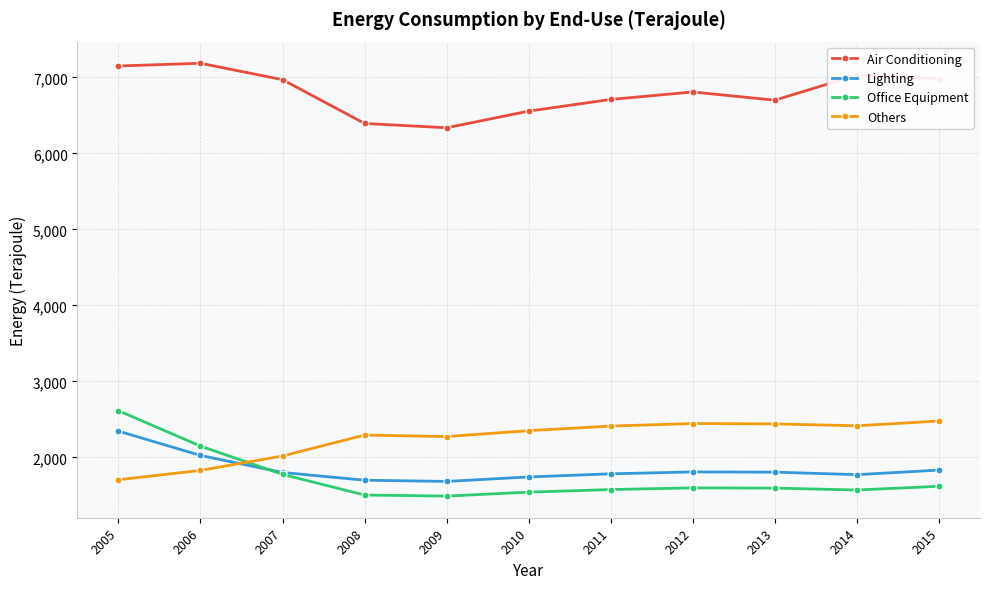

List the series in order of their peak value, lowest first.

Lighting, Others, Office Equipment, Air Conditioning